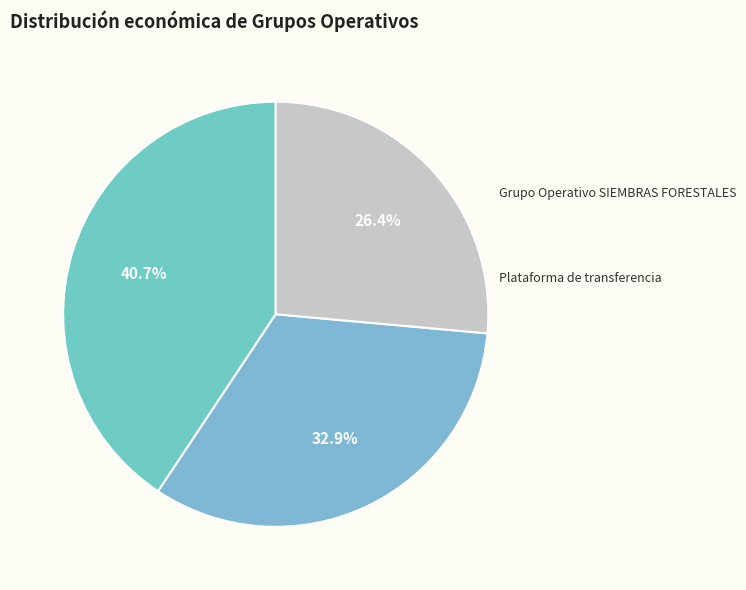

Count the number of slices in the pie.

3